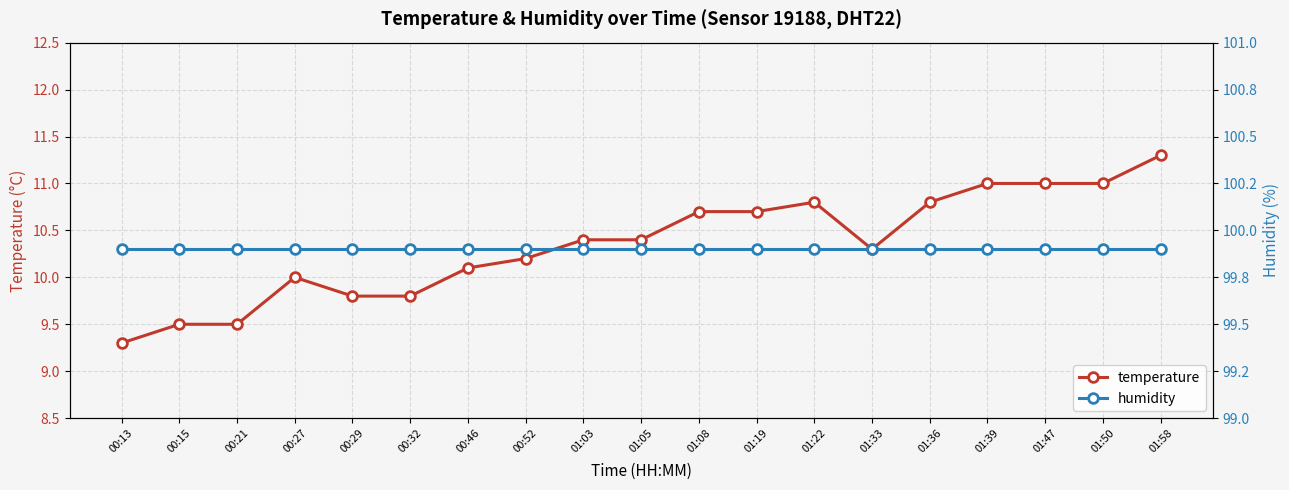

What is the label of the 12th point from the left?

01:19